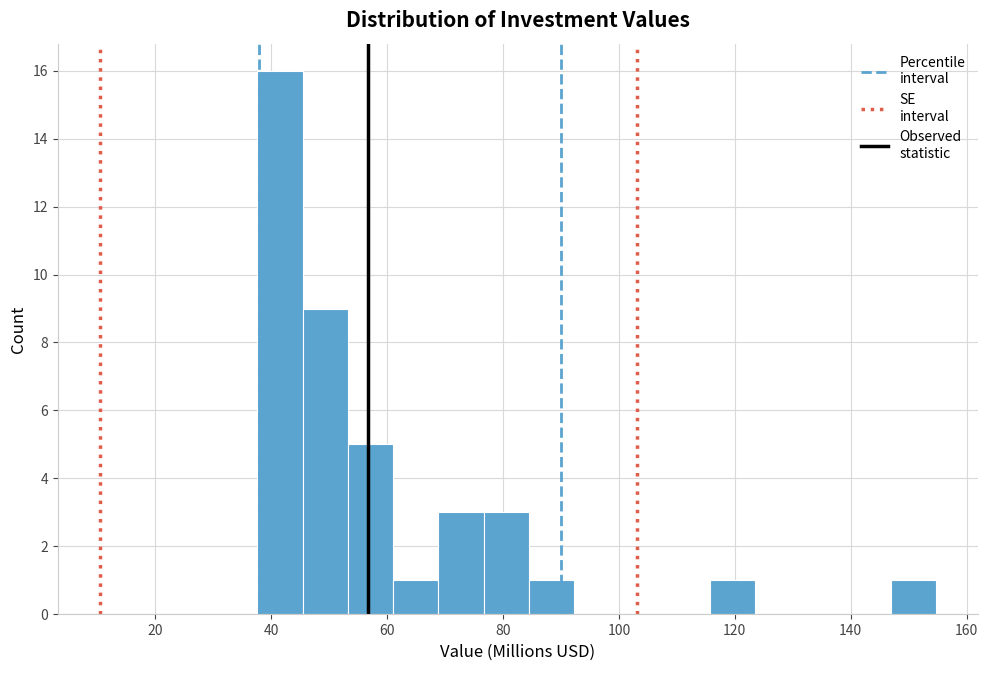

Around what value on the x-axis is the tallest bar? Give the approximate position of its centre, as read against the axis.

42